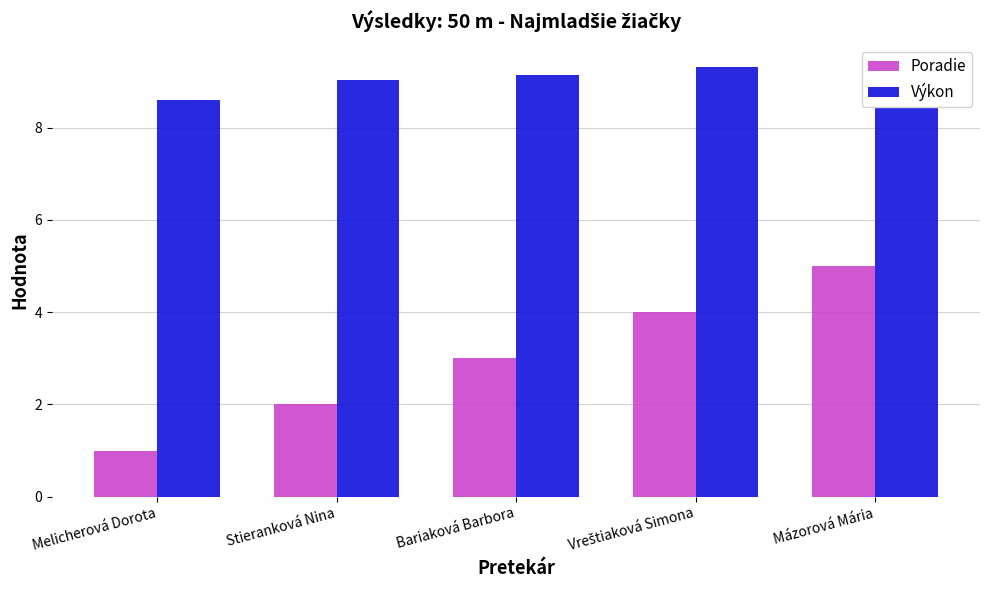

Which series has the widest spread of values?

Poradie